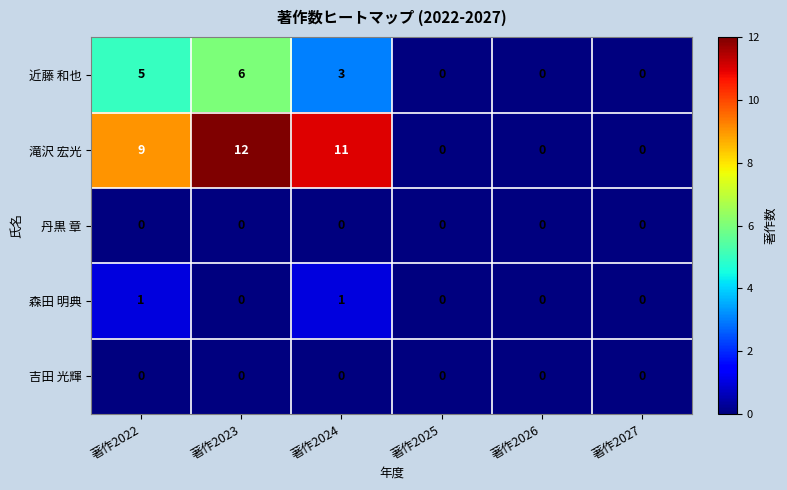

At which category is the sum across all series the highest?

著作2023